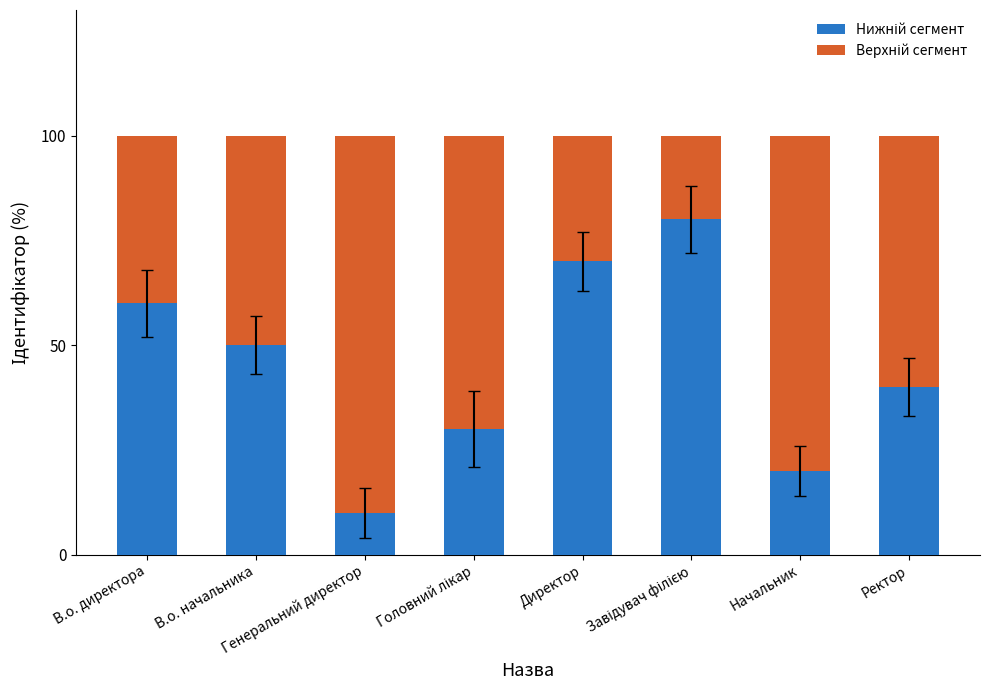

How many series are shown in this chart?

2